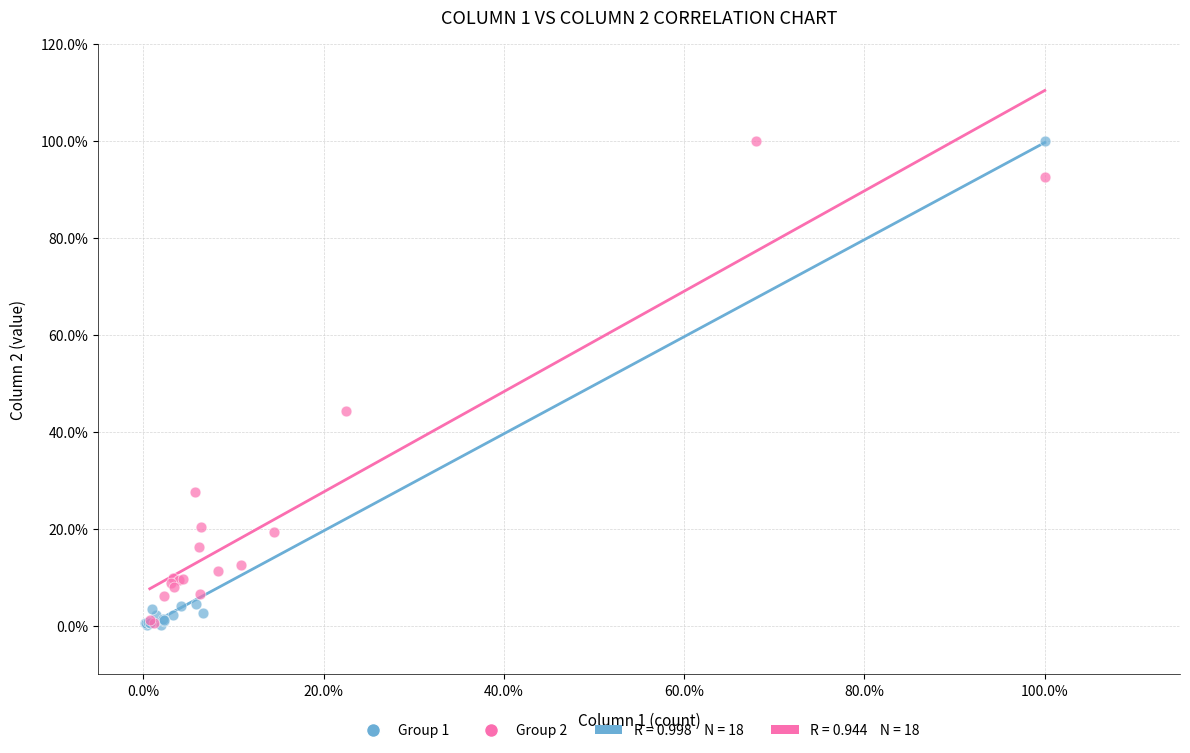

Which series has the widest spread of Y values?

Group 1